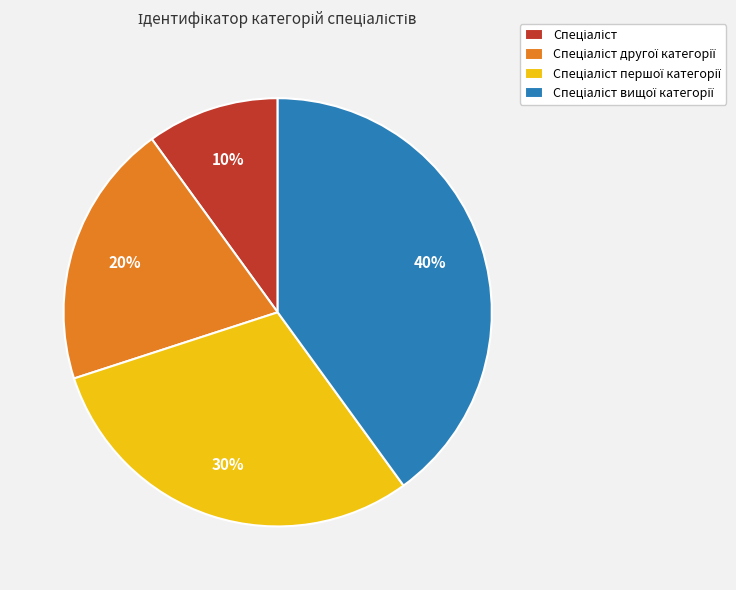

Is there any slice that represents more than half of the pie?

No